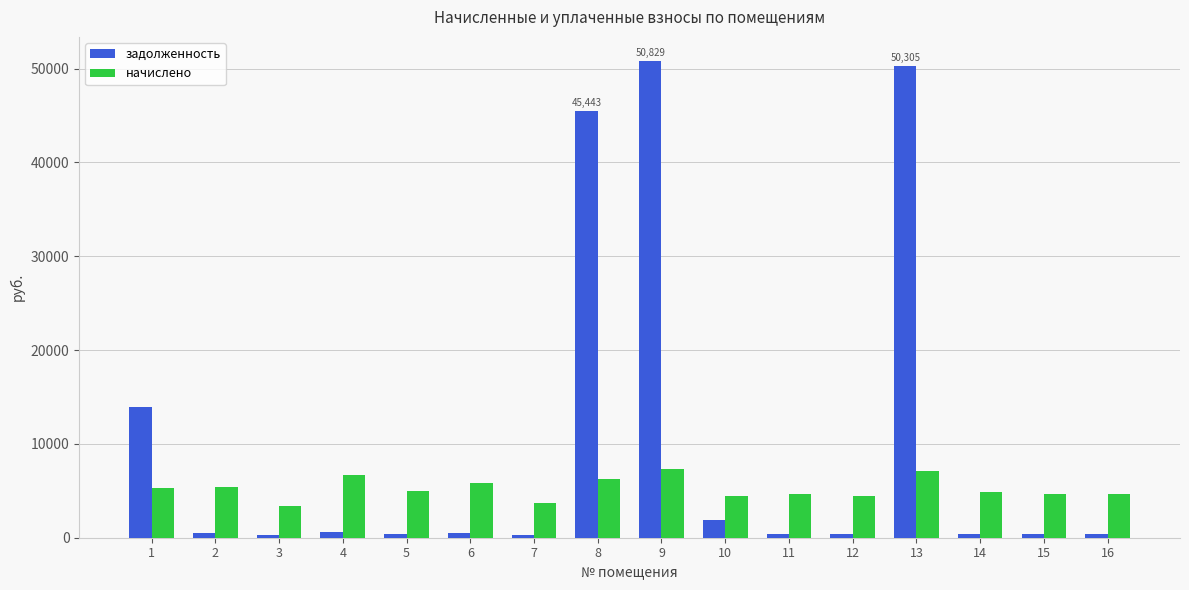

What is the minimum value for начислено?

3359.5